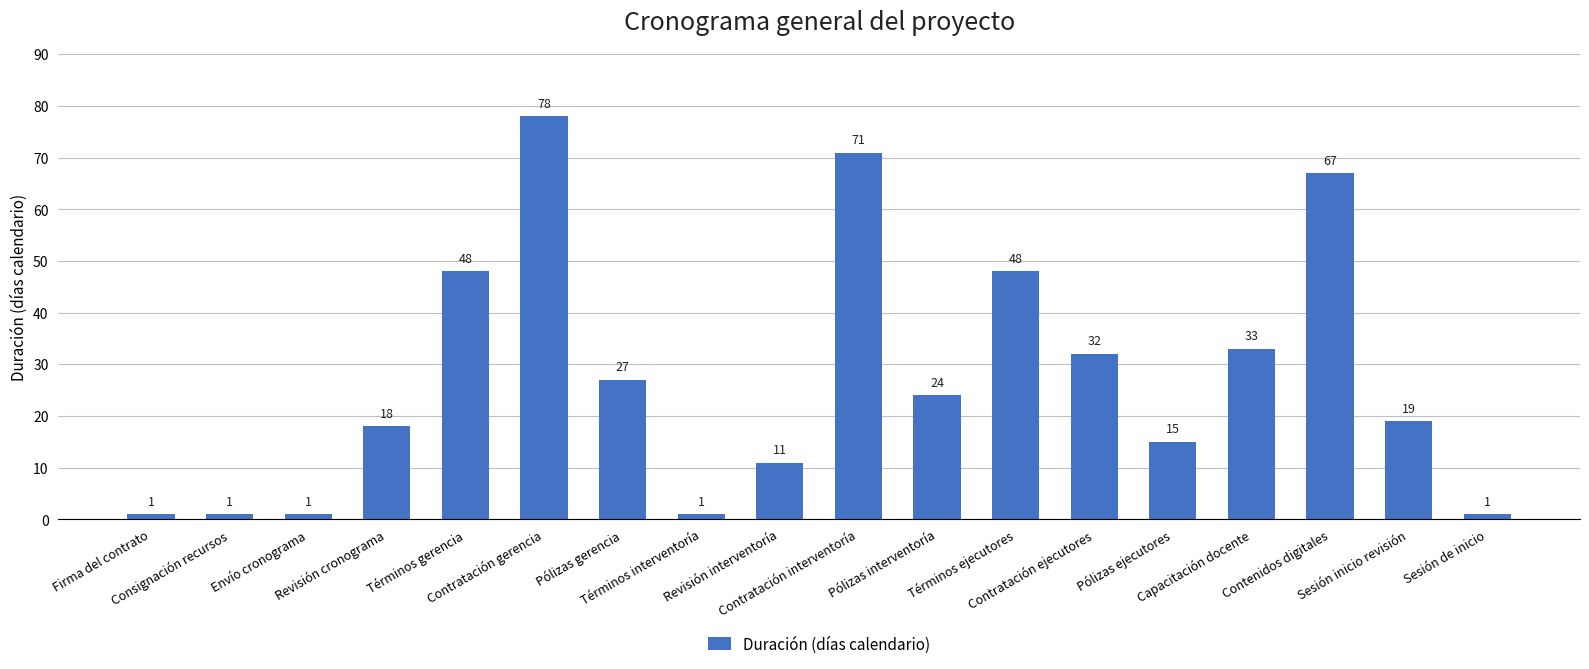

The value at Pólizas interventoría is 9. True or false?

False